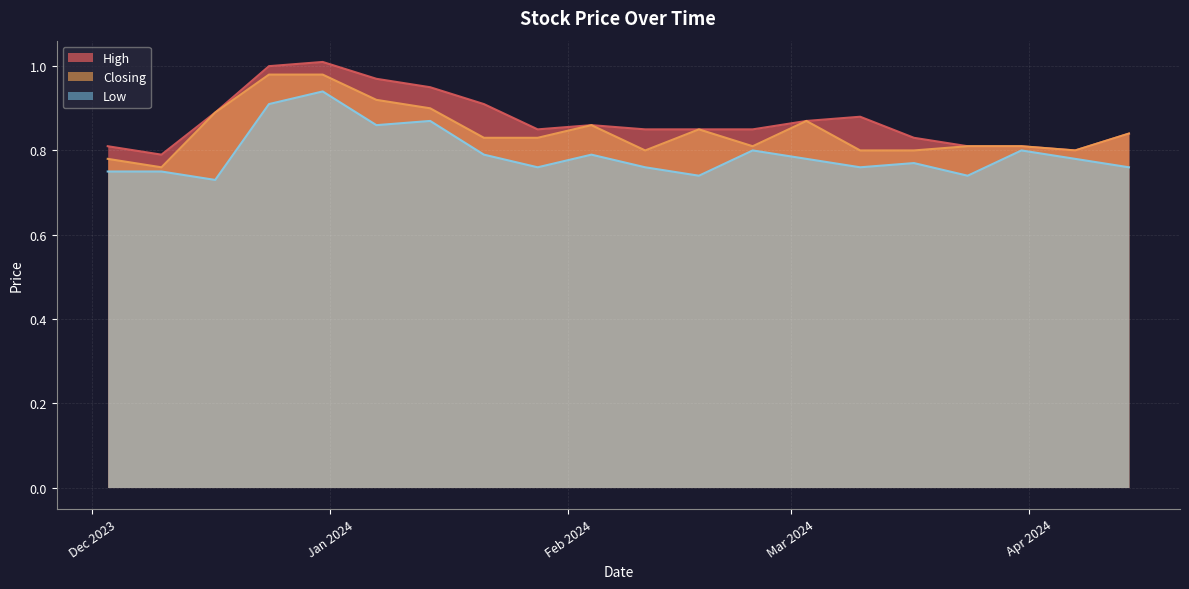

Where is High nearest to the value 0?

10/12/2023